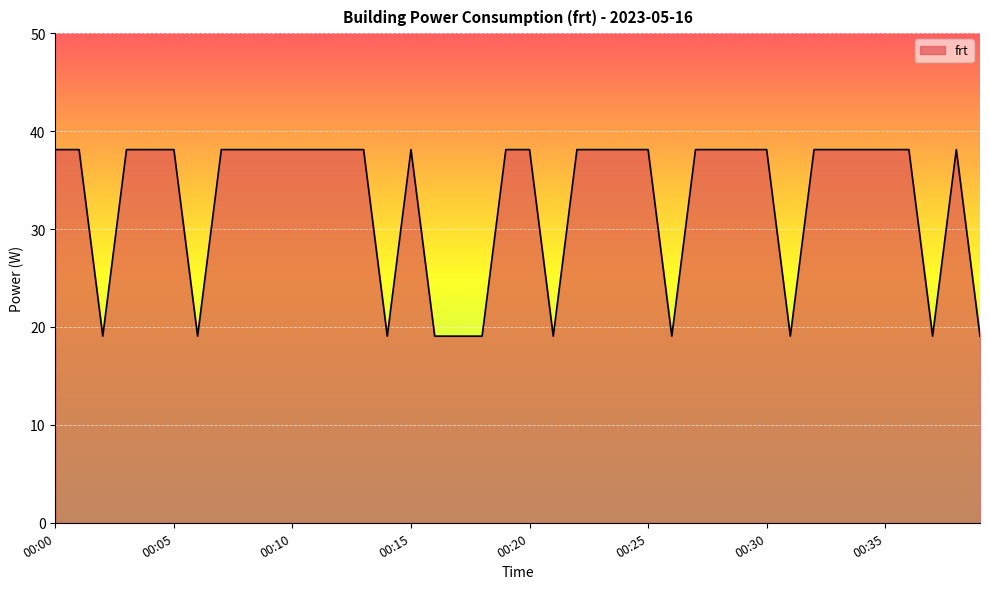

What is the maximum value shown in the chart?

38.1